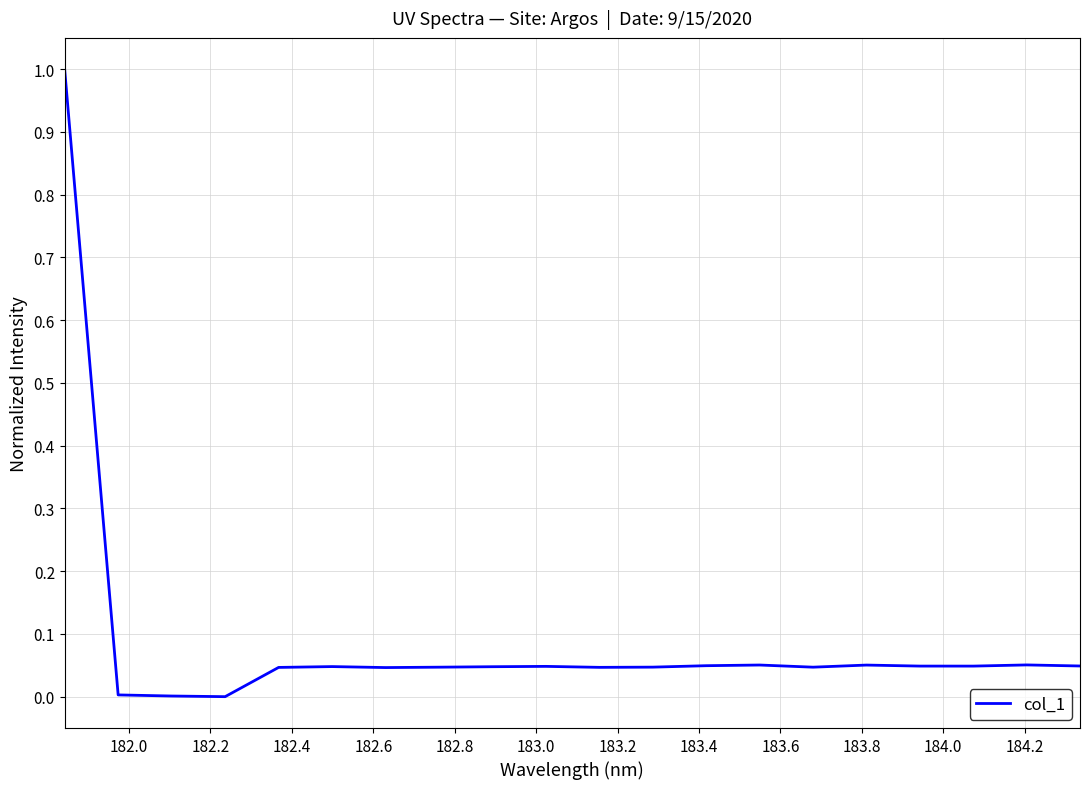

What is the greatest value displayed?

1.0